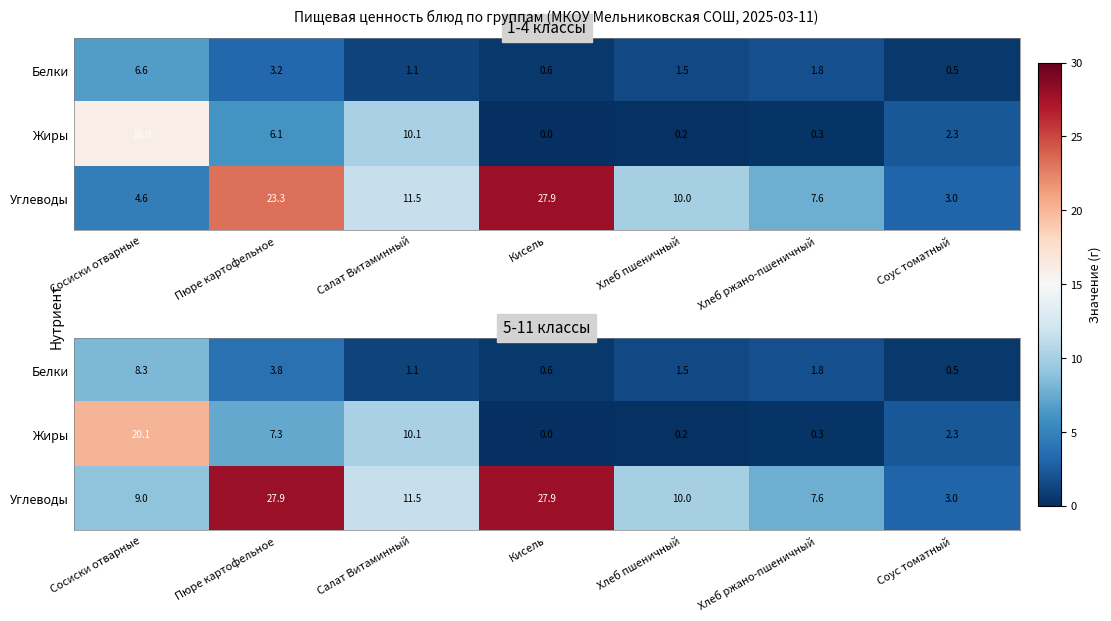

List the labels in order of Углеводы value, smallest first.

Соус томатный, Хлеб ржано-пшеничный, Сосиски отварные, Хлеб пшеничный, Салат Витаминный, Кисель, Пюре картофельное